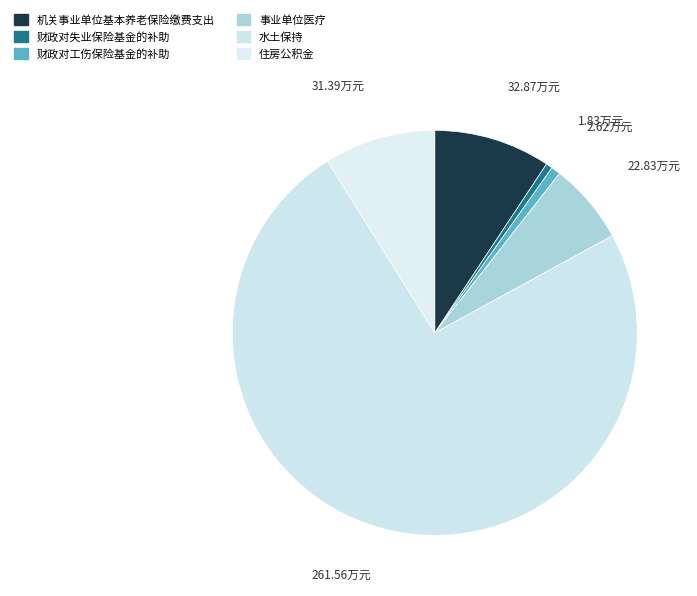

Do 财政对失业保险基金的补助 and 机关事业单位基本养老保险缴费支出 together represent more than half of the pie?

No